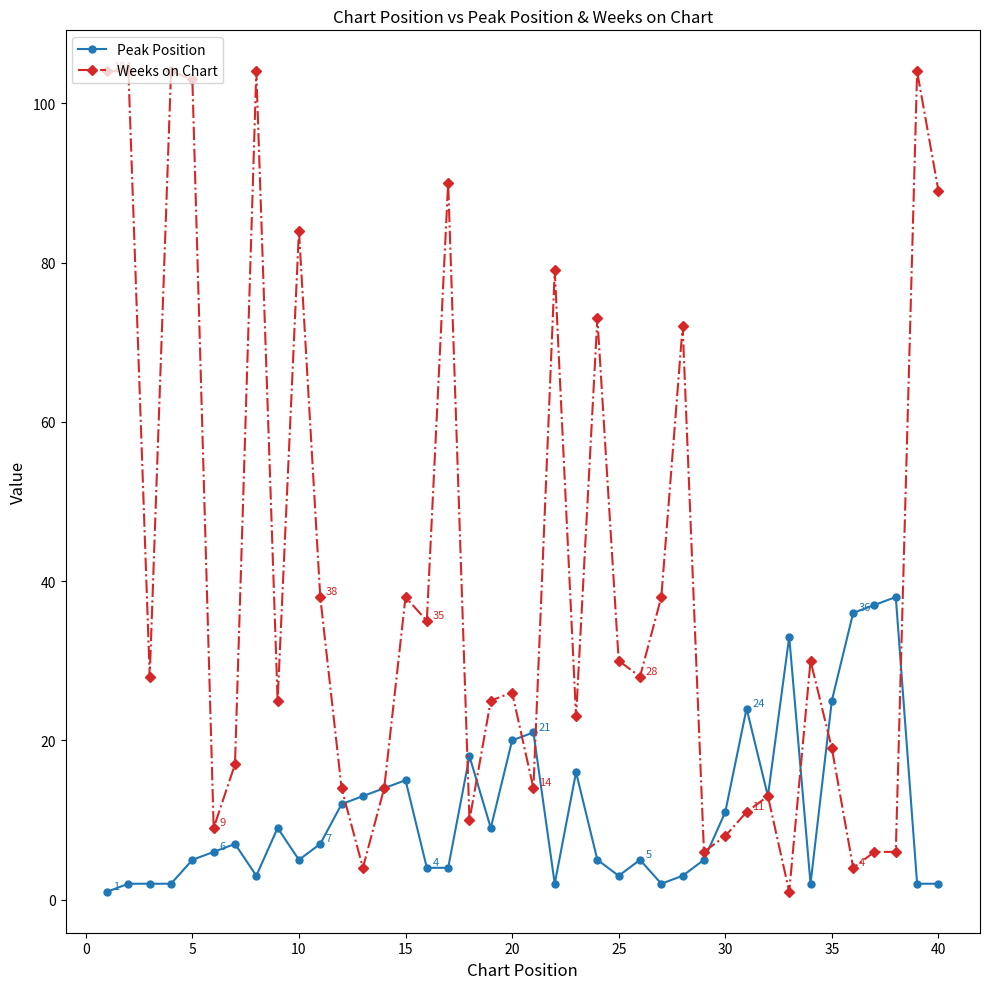

Rank the series by their average value, from highest to lowest.

Weeks on Chart, Peak Position